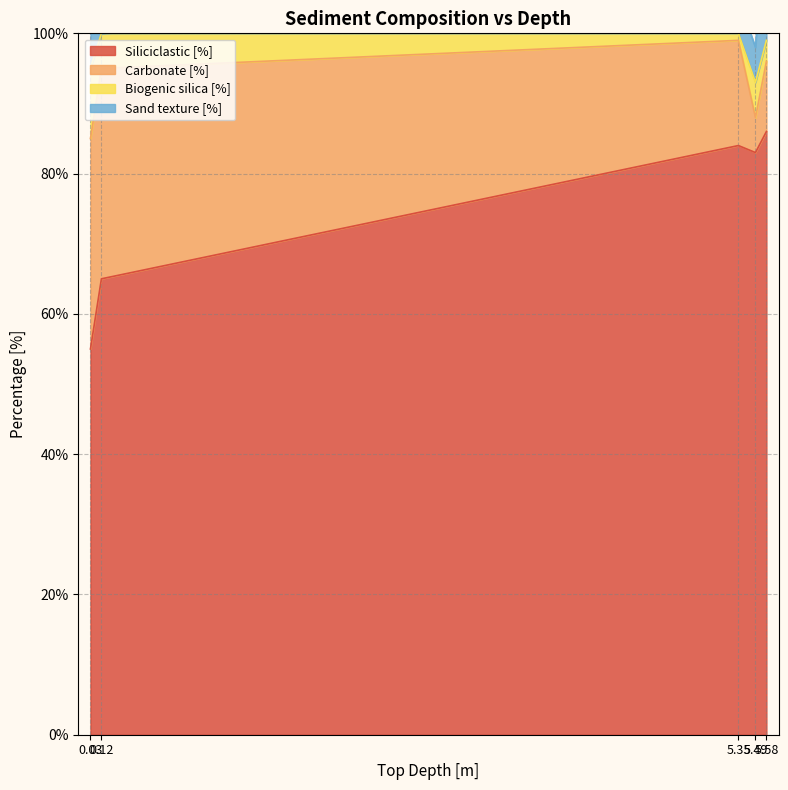

What position from the left is 5.58?

5